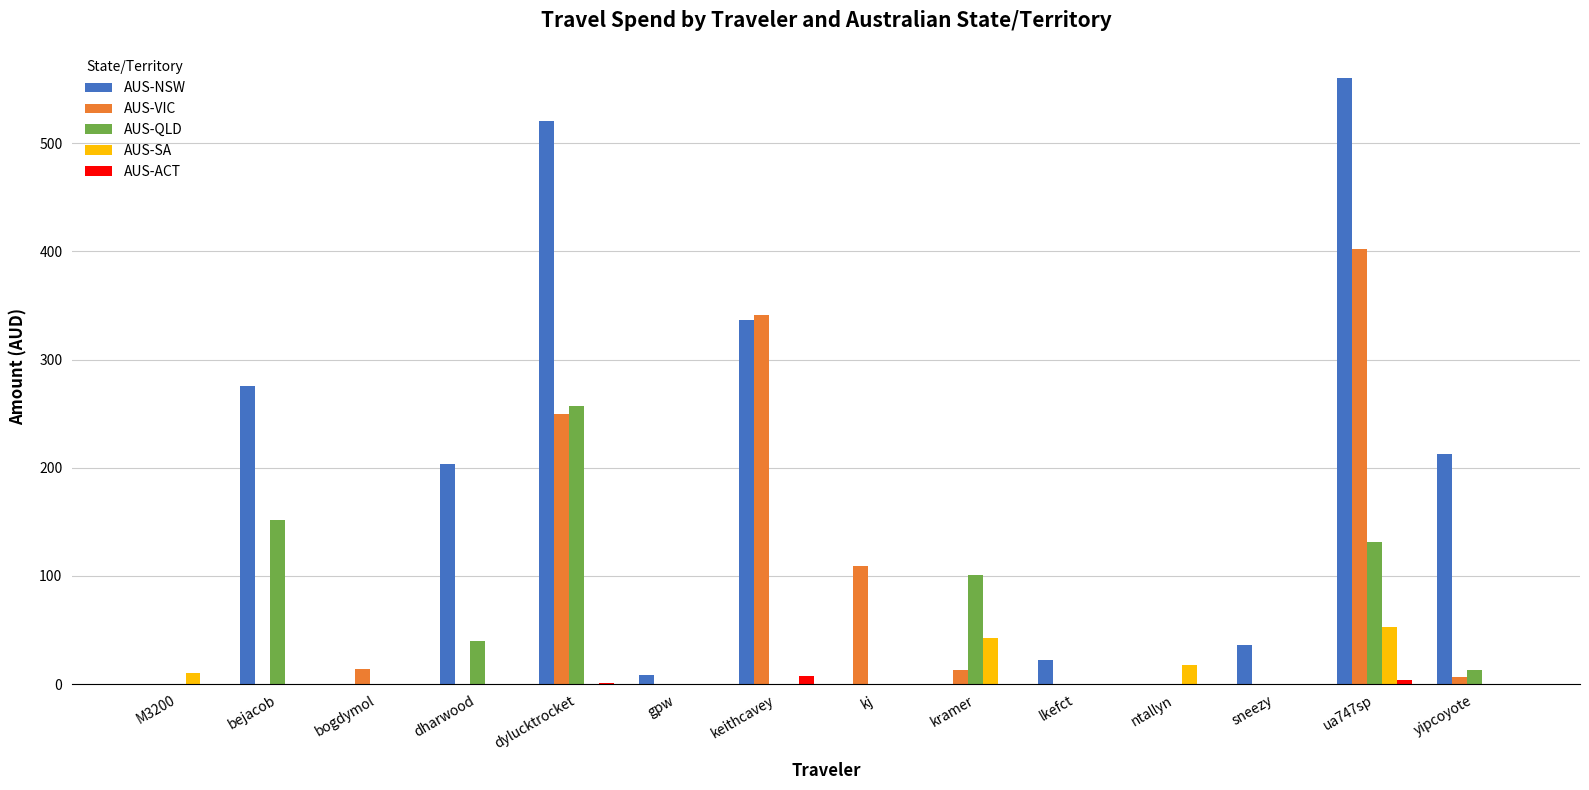

Are the bars horizontal?

No